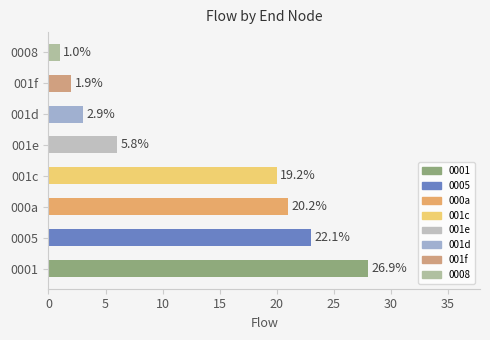

Does the chart contain any negative values?

No